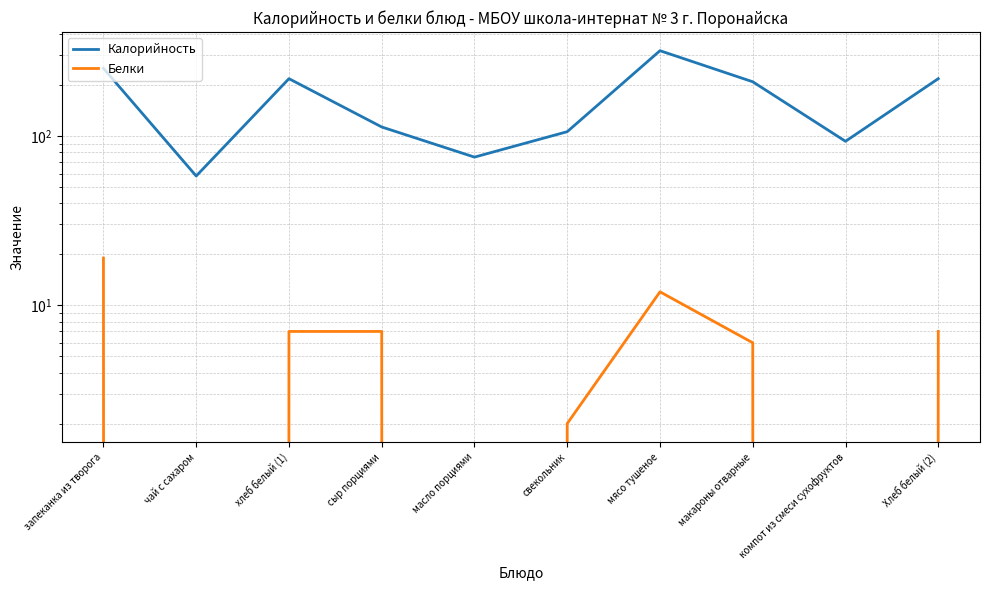

At which category is the sum across all series the highest?

мясо тушеное